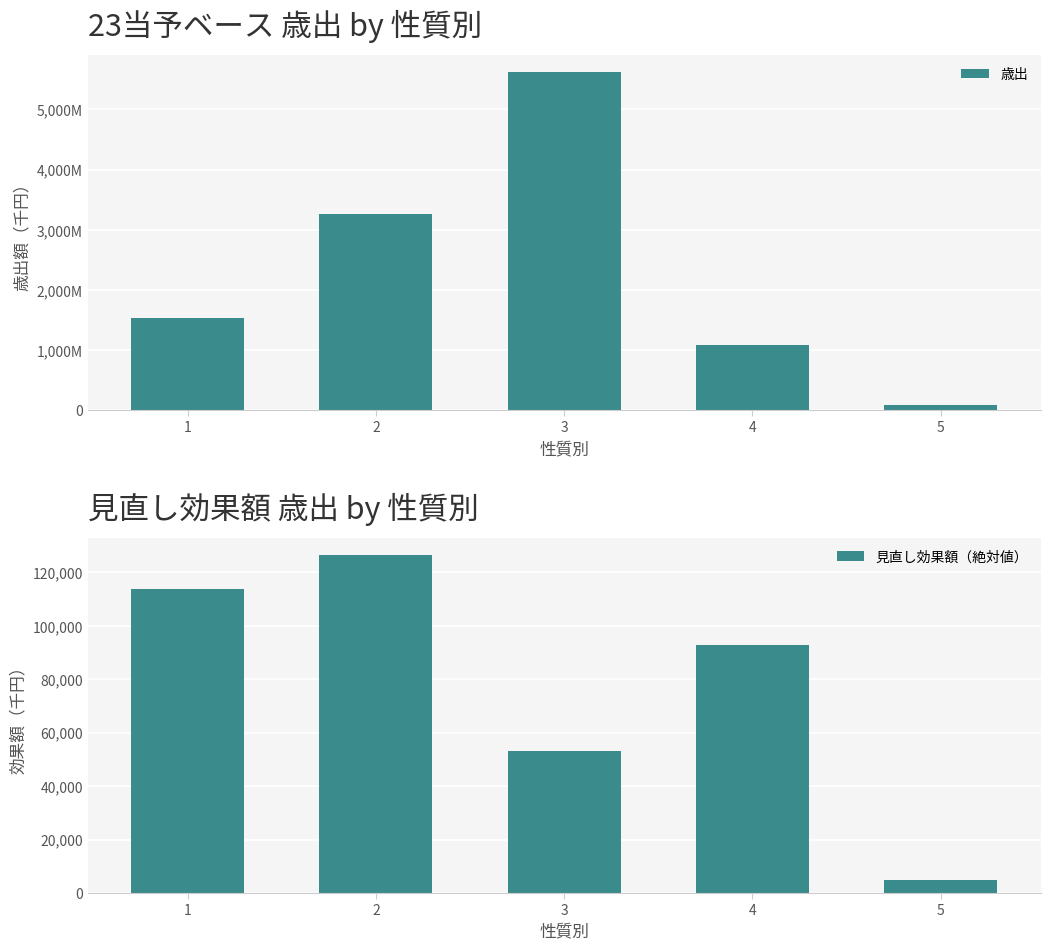

Which series has the largest total across all categories?

歳出